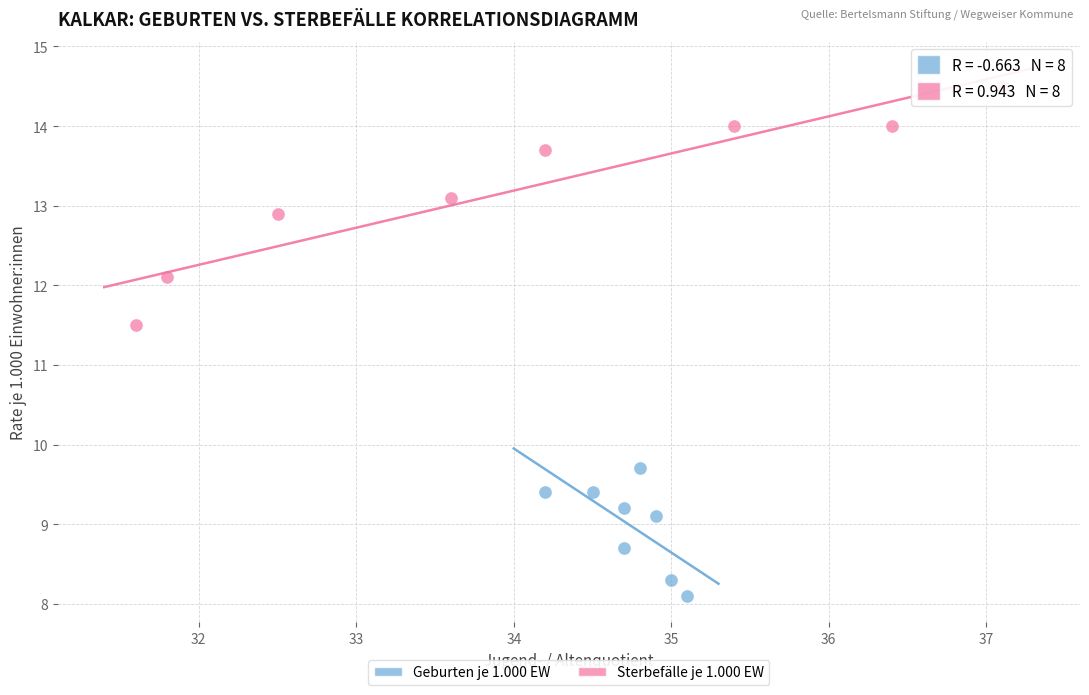

Which series contains the lowest Y value?

Geburten je 1.000 EW